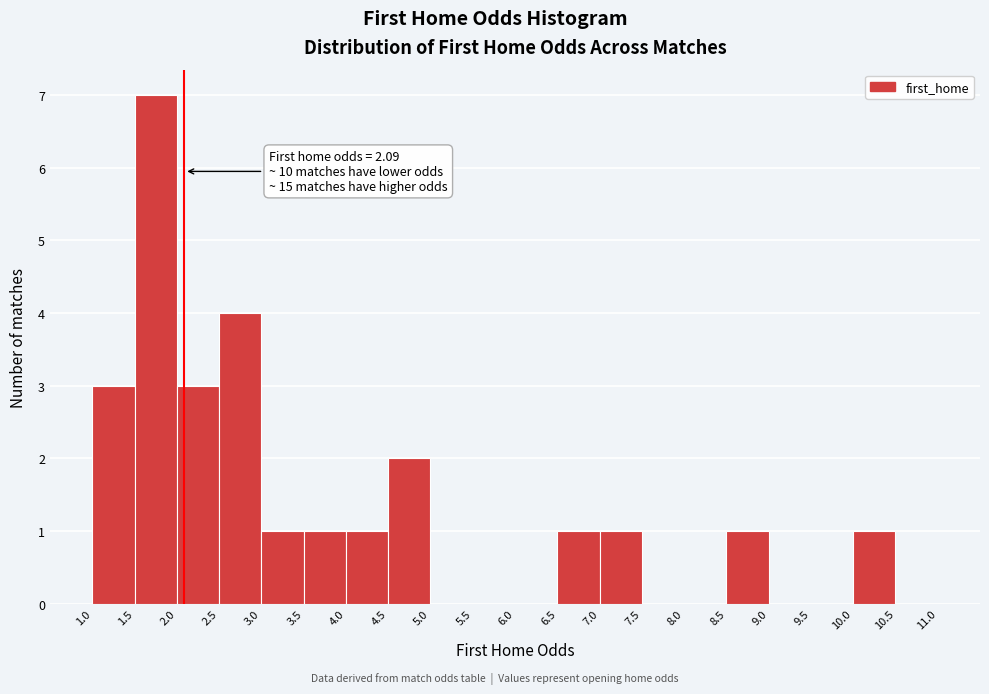

Which range on the x-axis has the tallest bar?

1.5 to 2.0